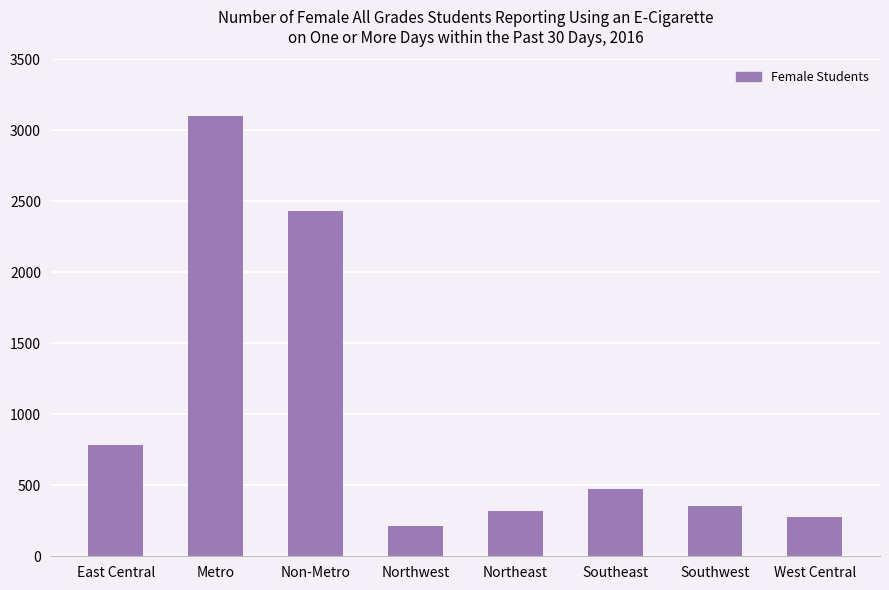

True or false: the data shows 451 at West Central.

False